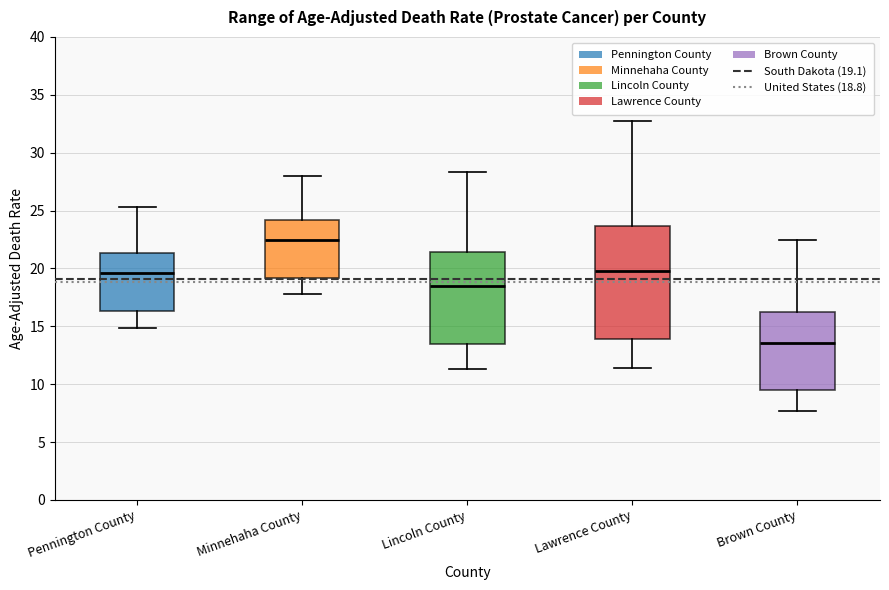

Comparing the boxes themselves (not the whiskers), which one is the tallest?

Lawrence County